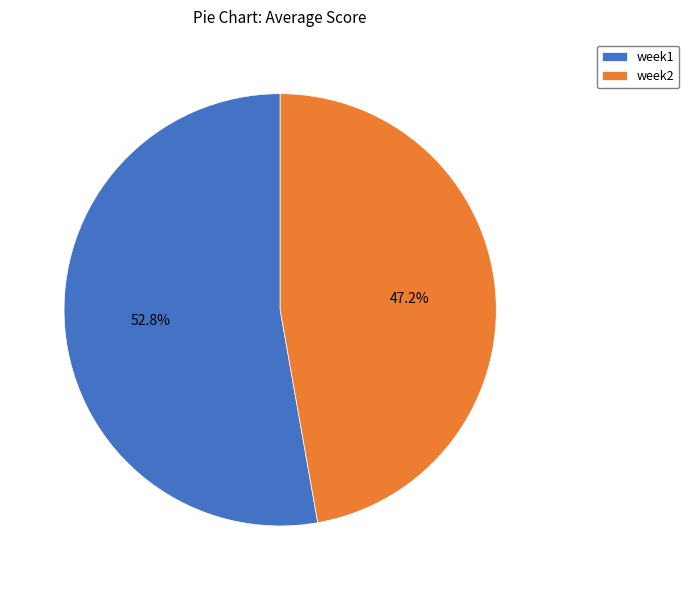

Does week2 account for over 50% of the chart?

No